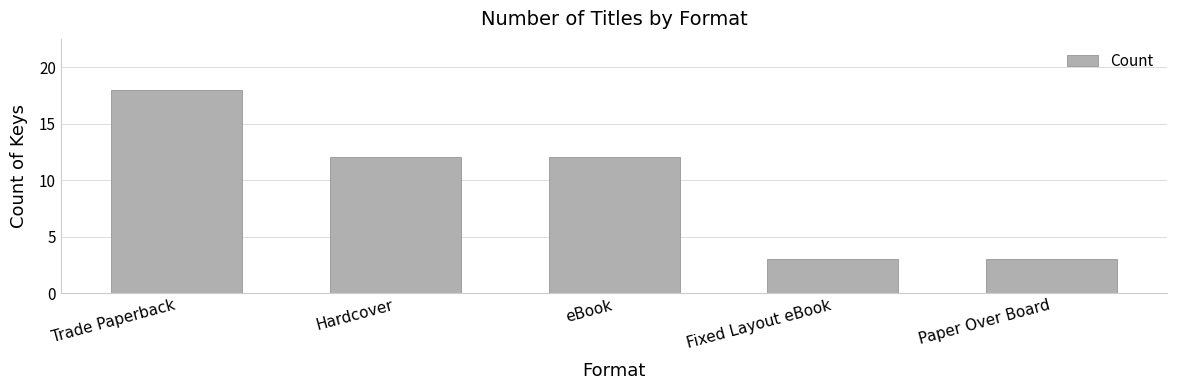

Is it true that the value at Fixed Layout eBook is 3?

True